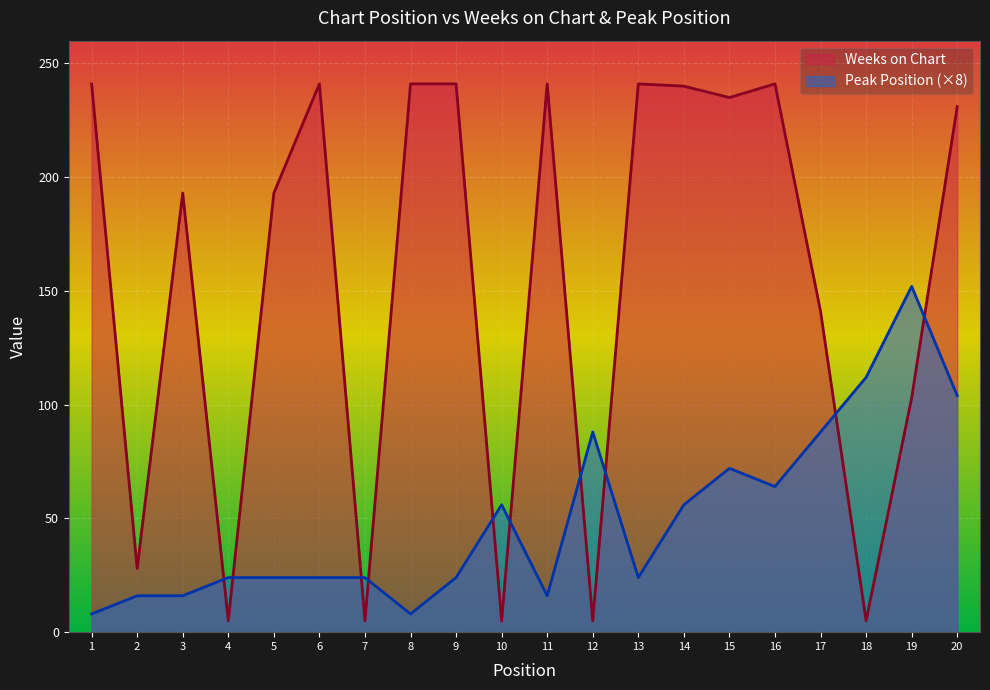

What is the difference between the highest and lowest values at 20?

127